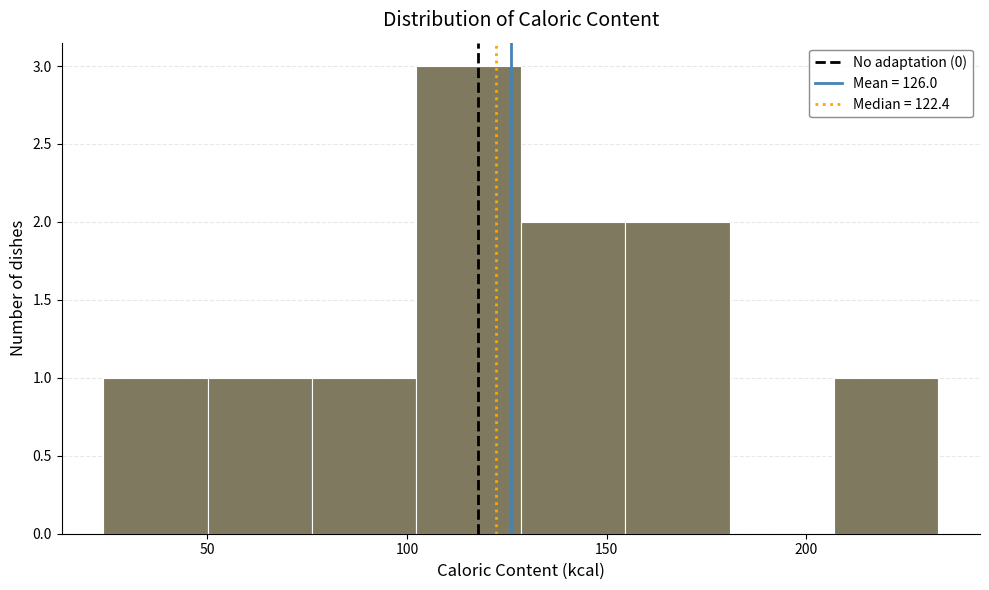

What is the height of the bar covering 100 to 130 on the x-axis? Neither the bar edges nor the heights are printed on the chart, so give them approximately, as read against the axes.

3